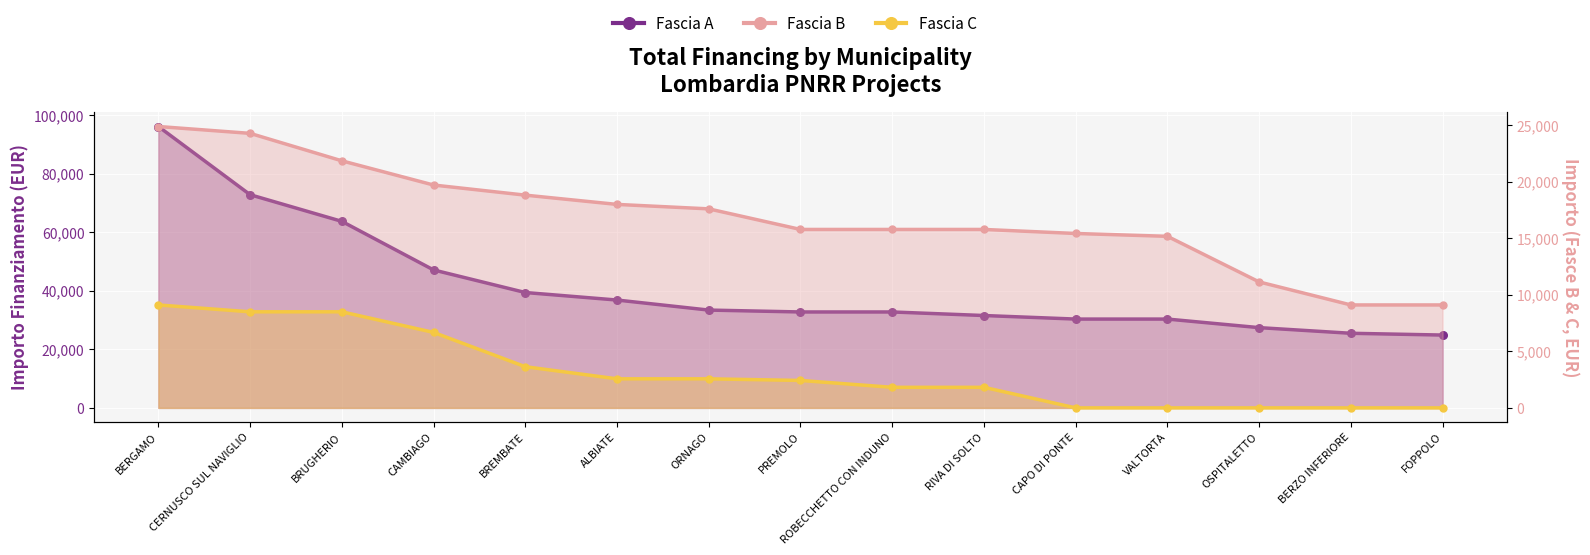

What is the total value across all series at BREMBATE?

61881